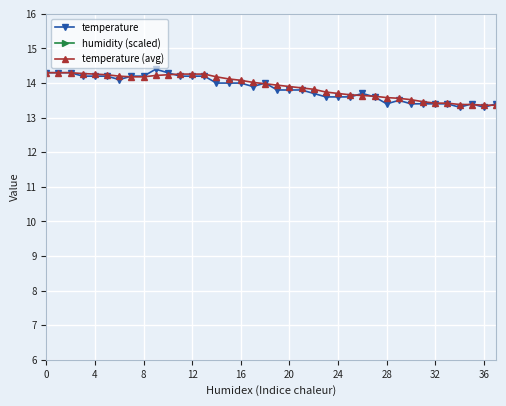

How many lines are shown in the chart?

3